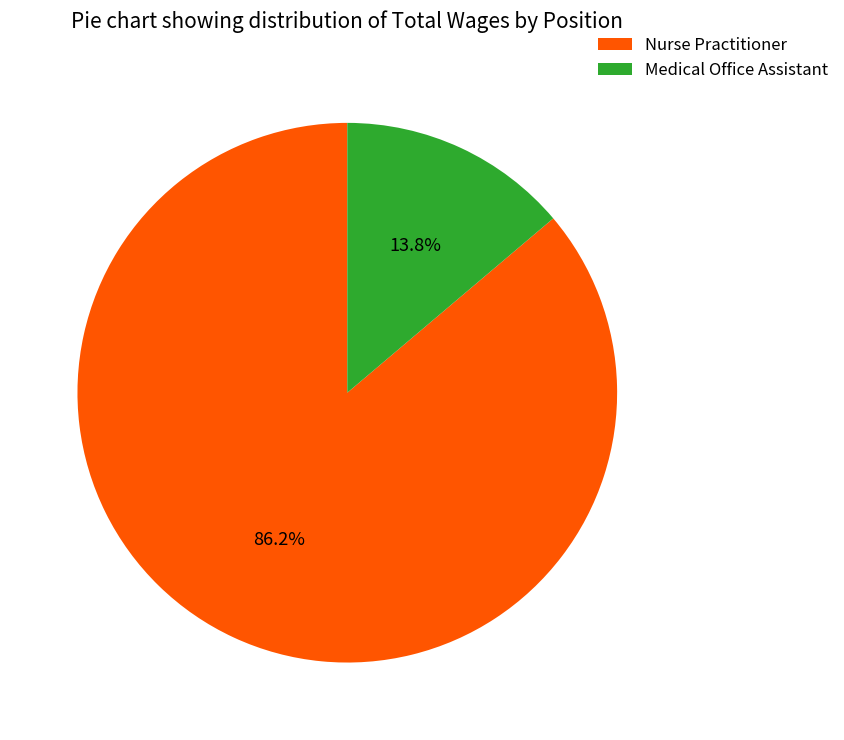

To the nearest percent, what is the difference between the Nurse Practitioner and Medical Office Assistant slice percentages?

72%